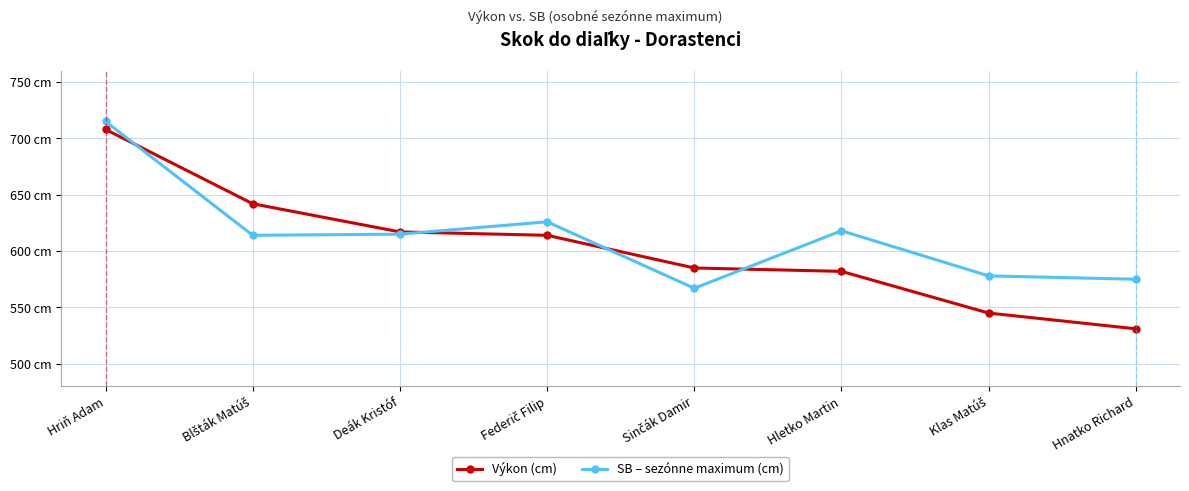

Reading left to right, transcribe all the data shown in this chart.

Výkon (cm): Hriň Adam=708	Blšták Matúš=642	Deák Kristóf=617	Federič Filip=614	Sinčák Damir=585	Hletko Martin=582	Klas Matúš=545	Hnatko Richard=531
SB – sezónne maximum (cm): Hriň Adam=715	Blšták Matúš=614	Deák Kristóf=615	Federič Filip=626	Sinčák Damir=567	Hletko Martin=618	Klas Matúš=578	Hnatko Richard=575